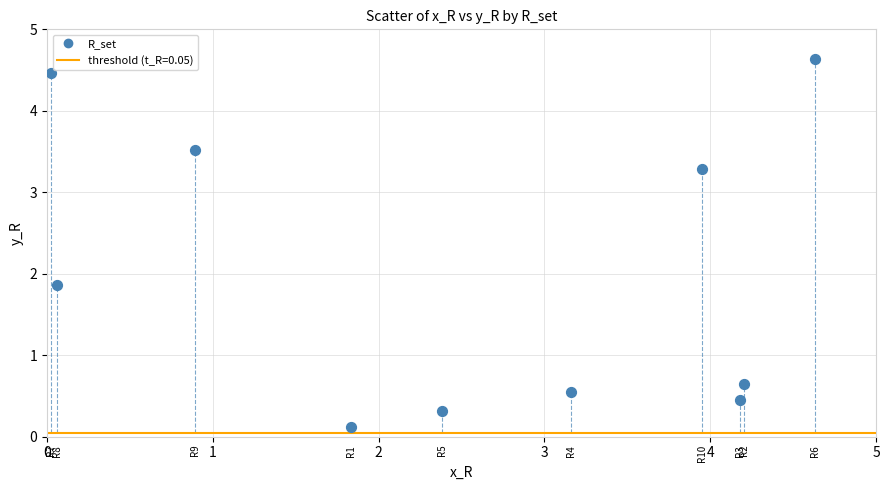

What is the average Y value?

2.0